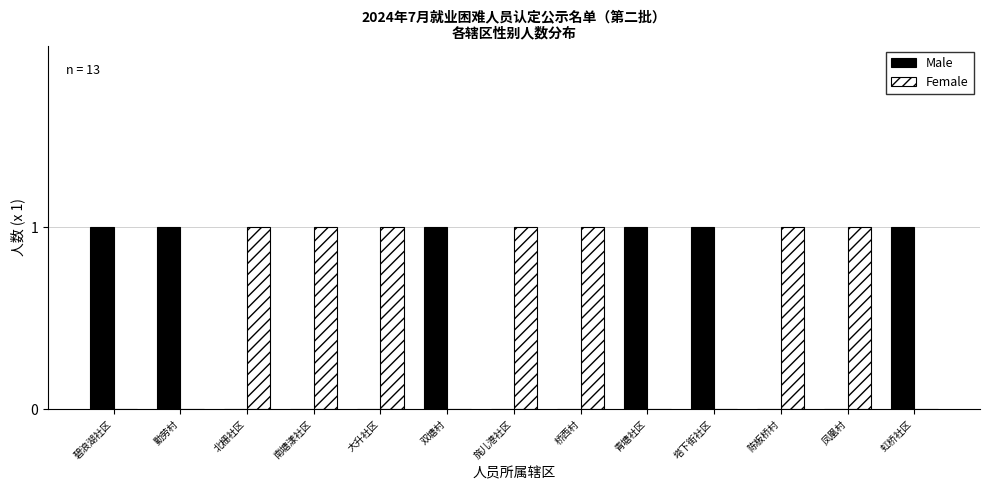

True or false: Male has a value of 1 at 碧浪湖社区.

True